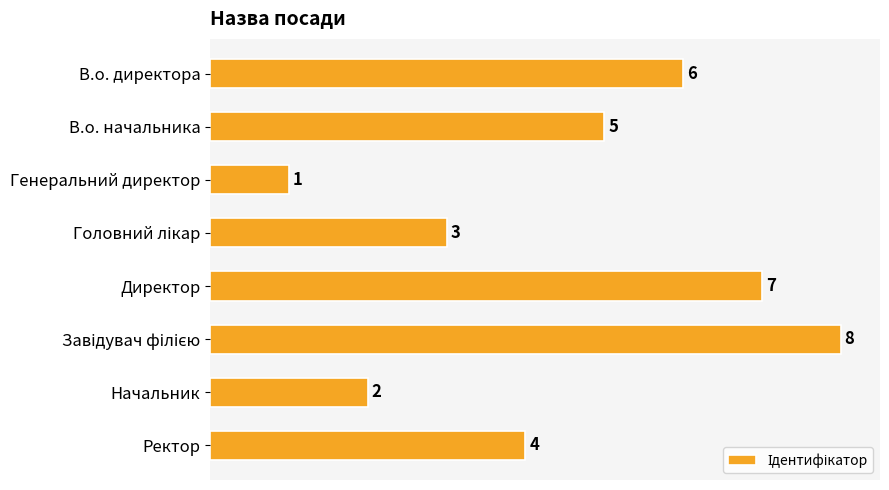

Does the chart contain any negative values?

No